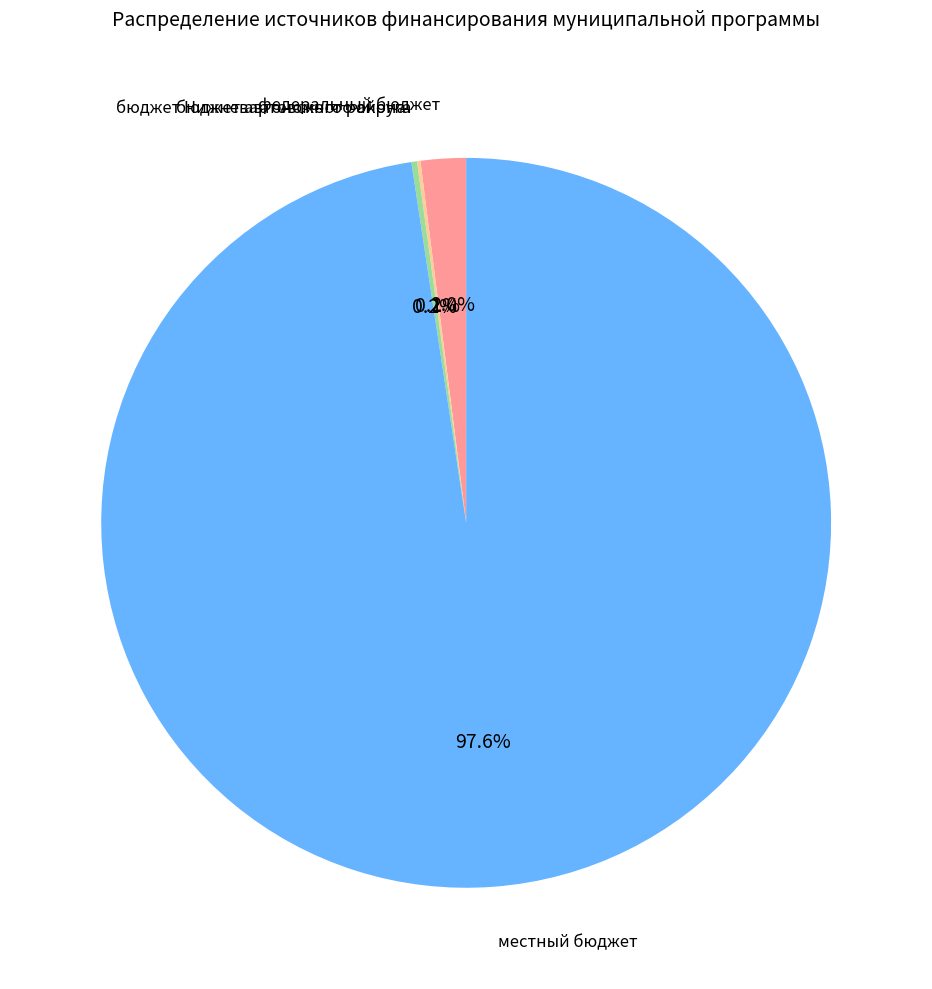

What is the largest slice in the pie chart?

местный бюджет